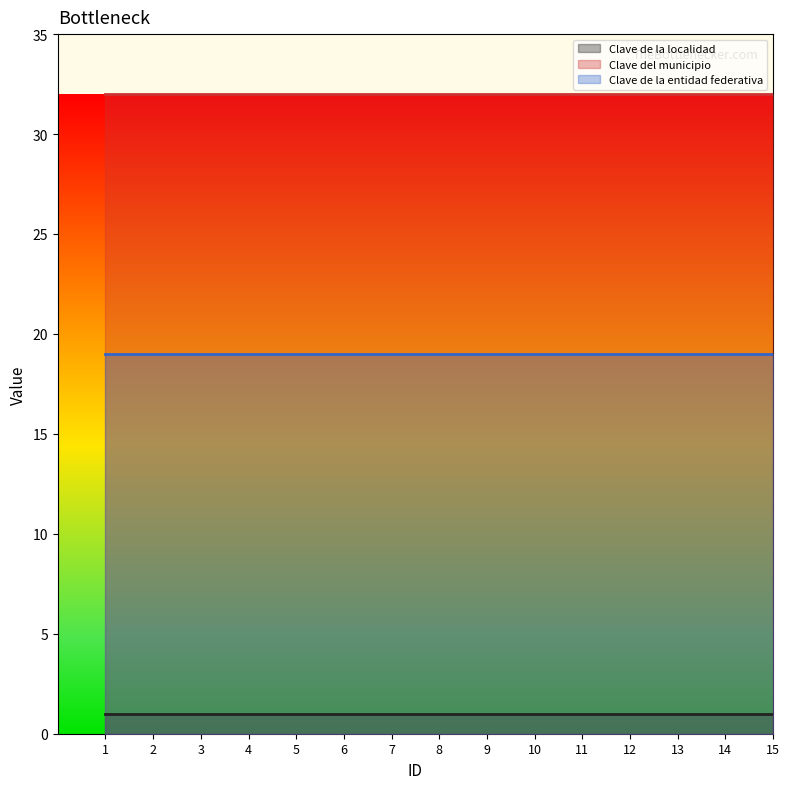

Is it true that Clave de la entidad federativa equals 19 at 5?

True